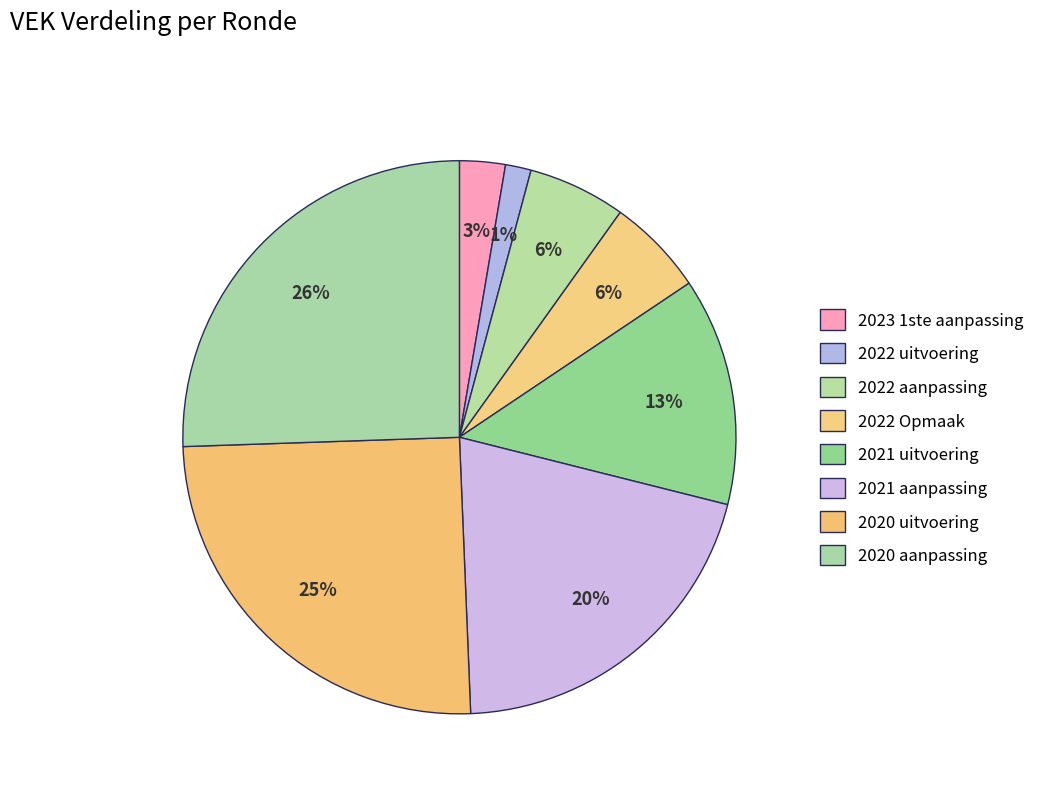

Count the number of slices in the pie.

8